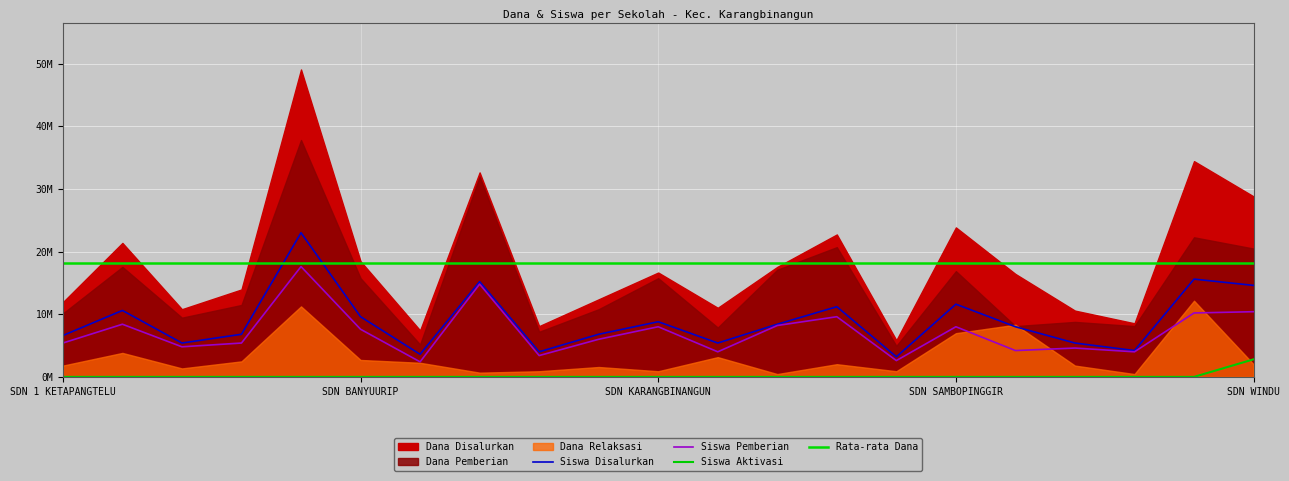

At which label does Siswa Aktivasi reach its minimum?

SDN 1 KETAPANGTELU